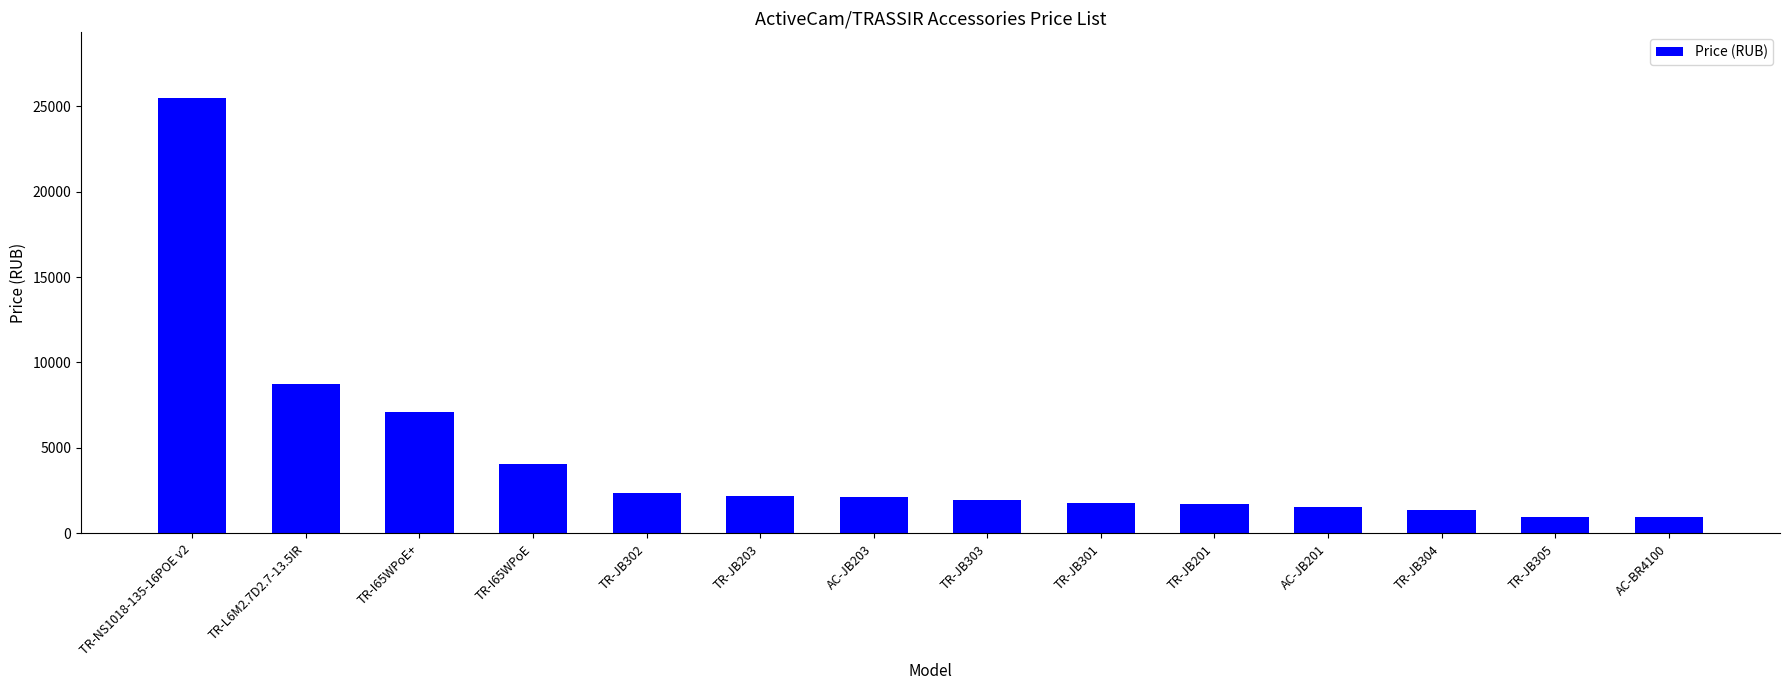

Does the chart contain stacked bars?

No